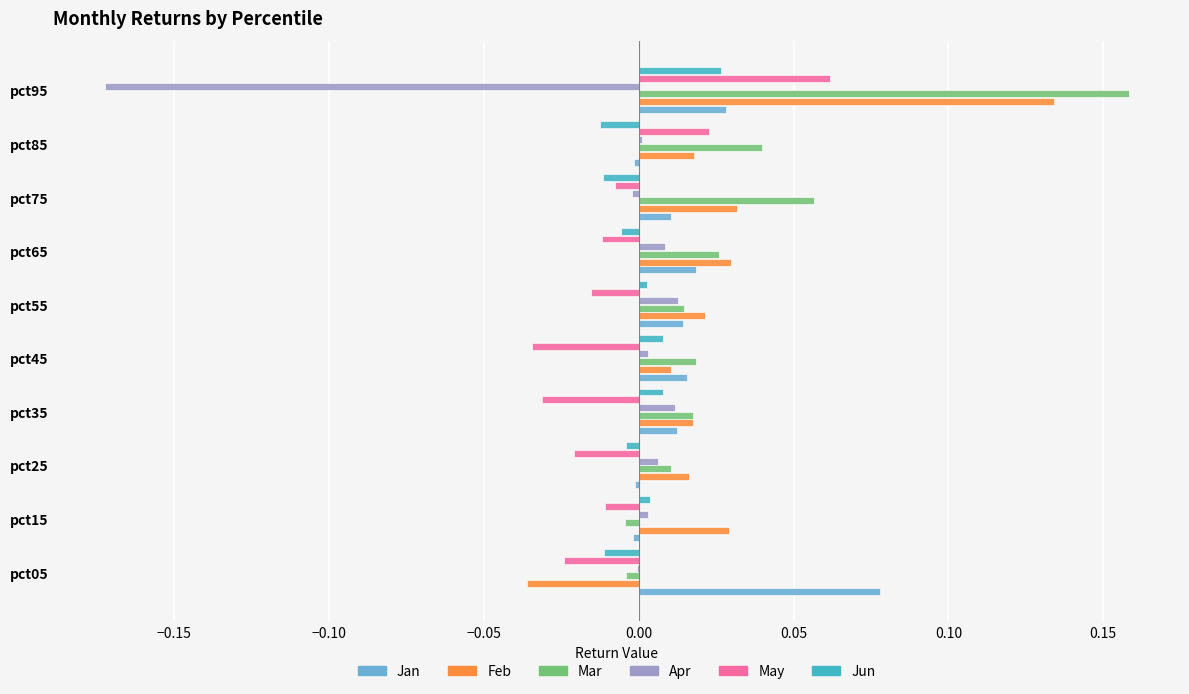

Which series changed the most between pct25 and pct95?

Apr